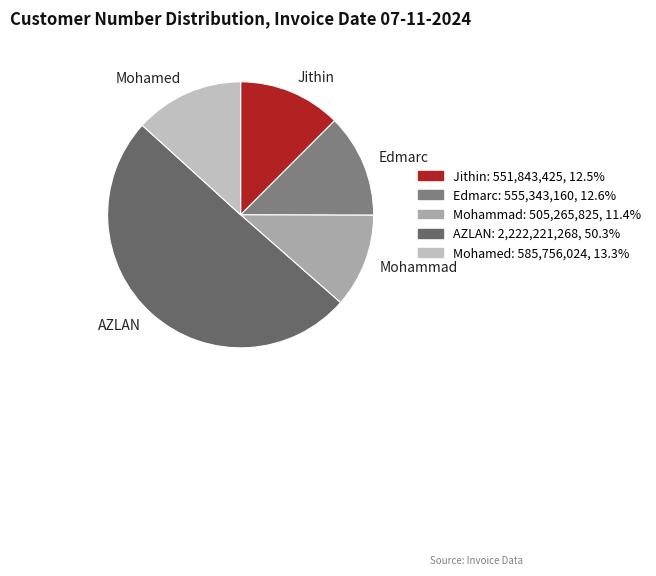

Between Mohamed and Jithin, which is larger?

Mohamed